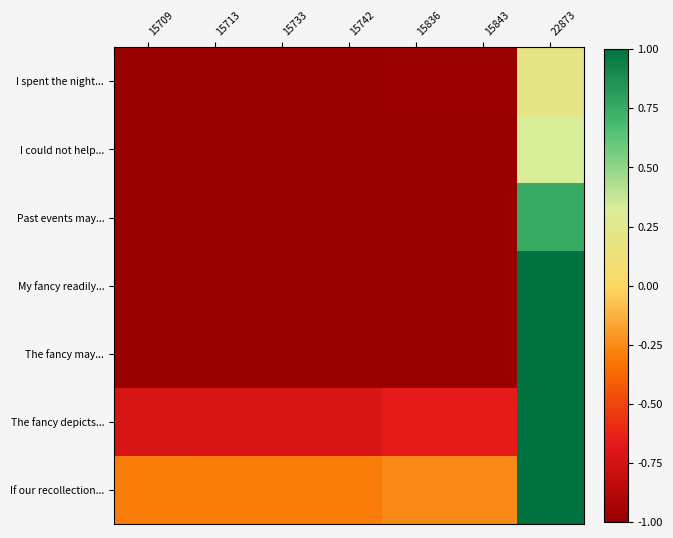

At which category is the sum across all series the highest?

22873